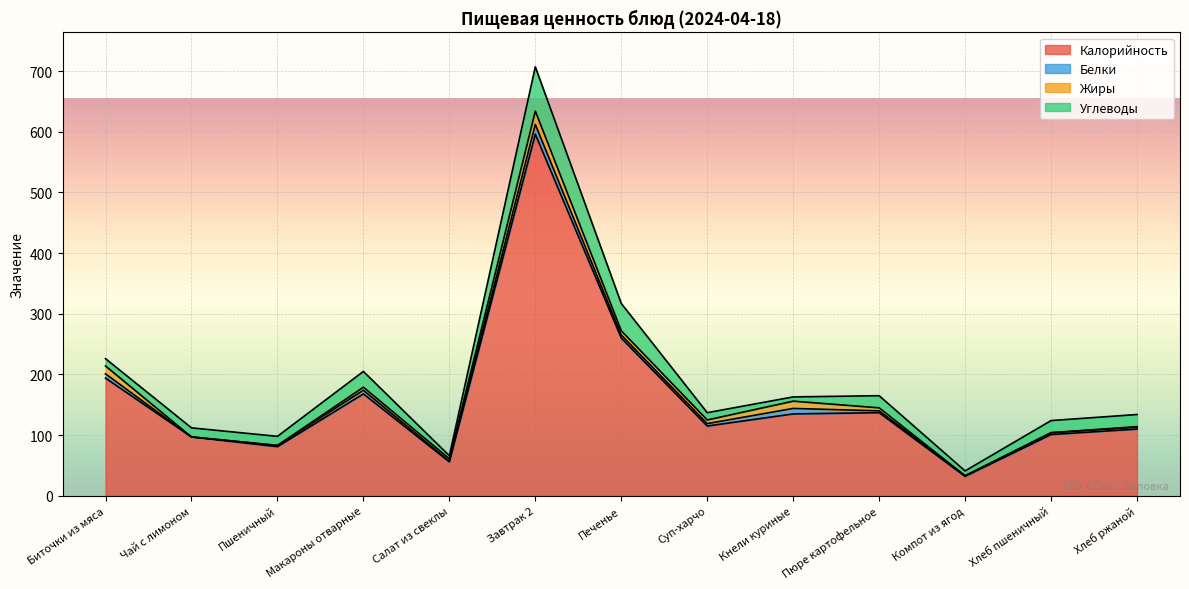

True or false: Жиры has a value of 15 at Завтрак 2.

False